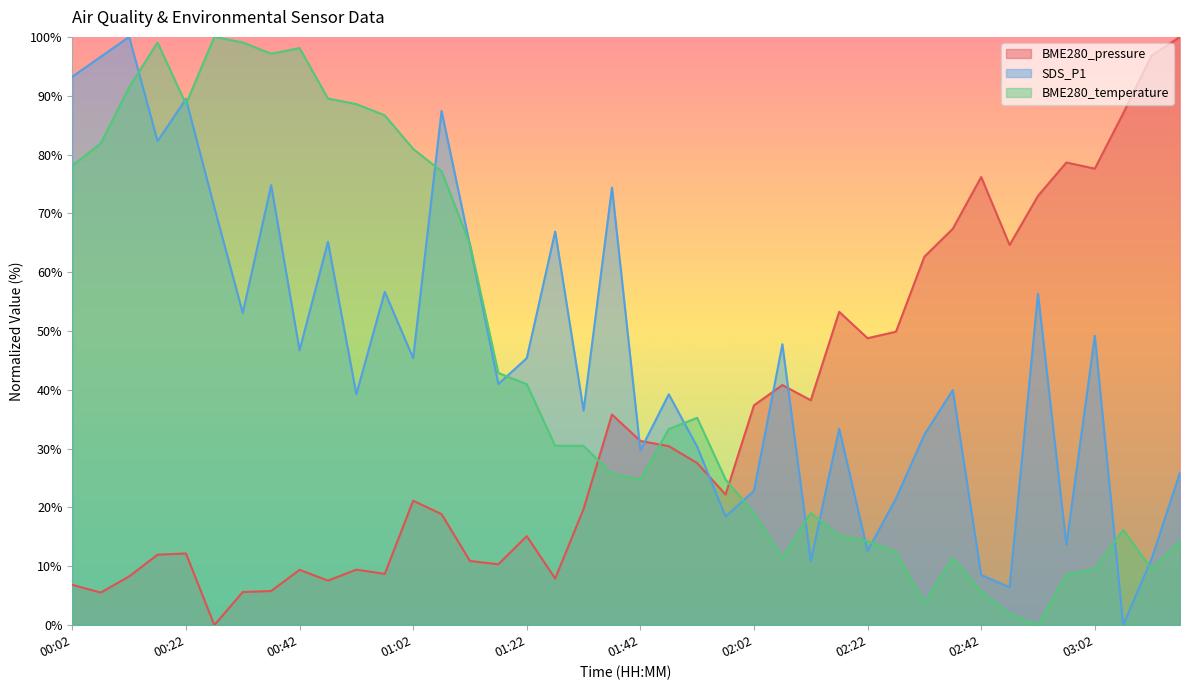

What is the sum of the BME280_temperature values at 01:57 and 00:37?

121.9